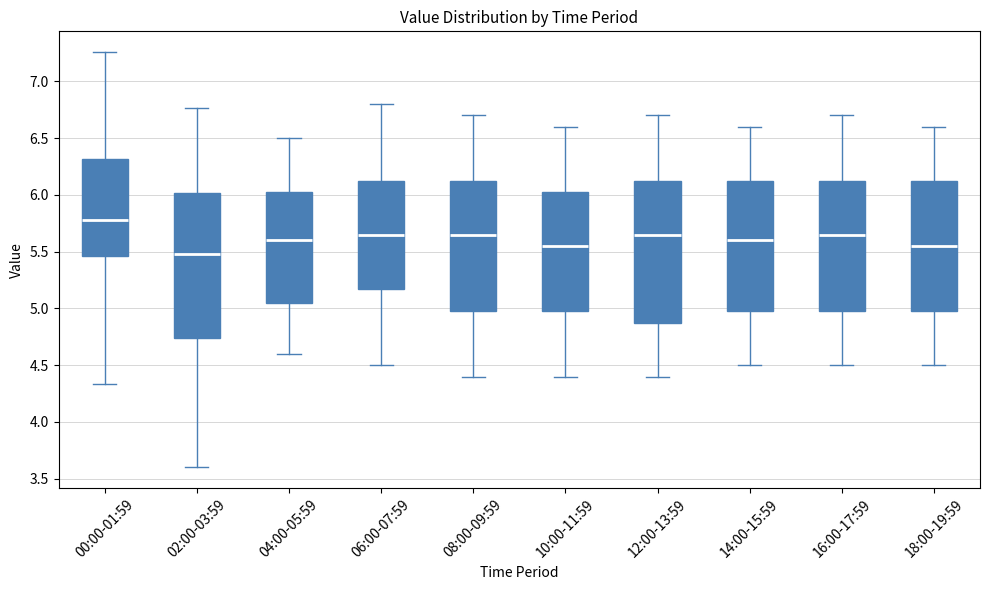

Reading left to right, transcribe this box plot: for each box, give where its median line is, the range the box spans, and where its two whiskers end, as read against the y-axis. The values are not printed on the chart, so give them approximately, as read against the axis.

00:00-01:59: median 5.80, box 5.45 to 6.30, whiskers 4.35 to 7.25
02:00-03:59: median 5.50, box 4.75 to 6.00, whiskers 3.60 to 6.75
04:00-05:59: median 5.60, box 5.05 to 6.05, whiskers 4.60 to 6.50
06:00-07:59: median 5.65, box 5.20 to 6.15, whiskers 4.50 to 6.80
08:00-09:59: median 5.65, box 5.00 to 6.15, whiskers 4.40 to 6.70
10:00-11:59: median 5.55, box 5.00 to 6.05, whiskers 4.40 to 6.60
12:00-13:59: median 5.65, box 4.90 to 6.15, whiskers 4.40 to 6.70
14:00-15:59: median 5.60, box 5.00 to 6.15, whiskers 4.50 to 6.60
16:00-17:59: median 5.65, box 5.00 to 6.15, whiskers 4.50 to 6.70
18:00-19:59: median 5.55, box 5.00 to 6.15, whiskers 4.50 to 6.60